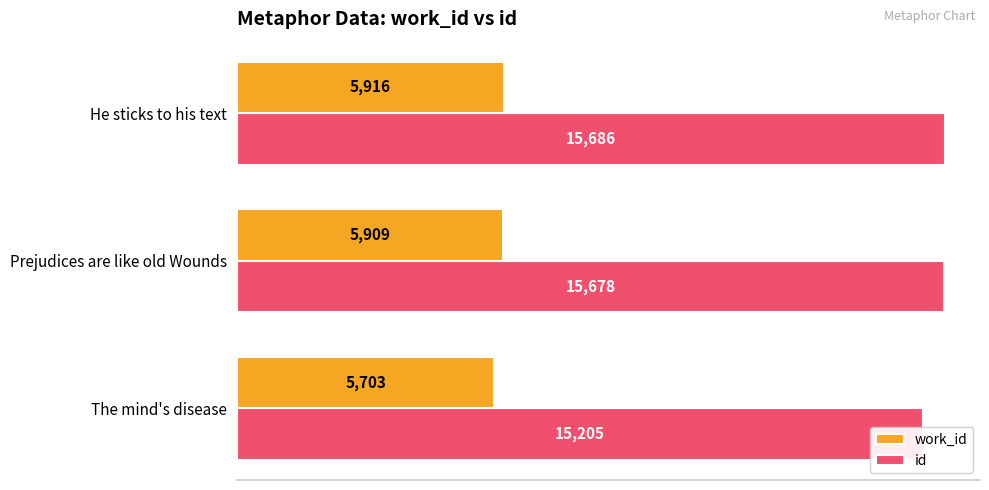

List the labels in order of work_id value, largest first.

4000, 2000, 0